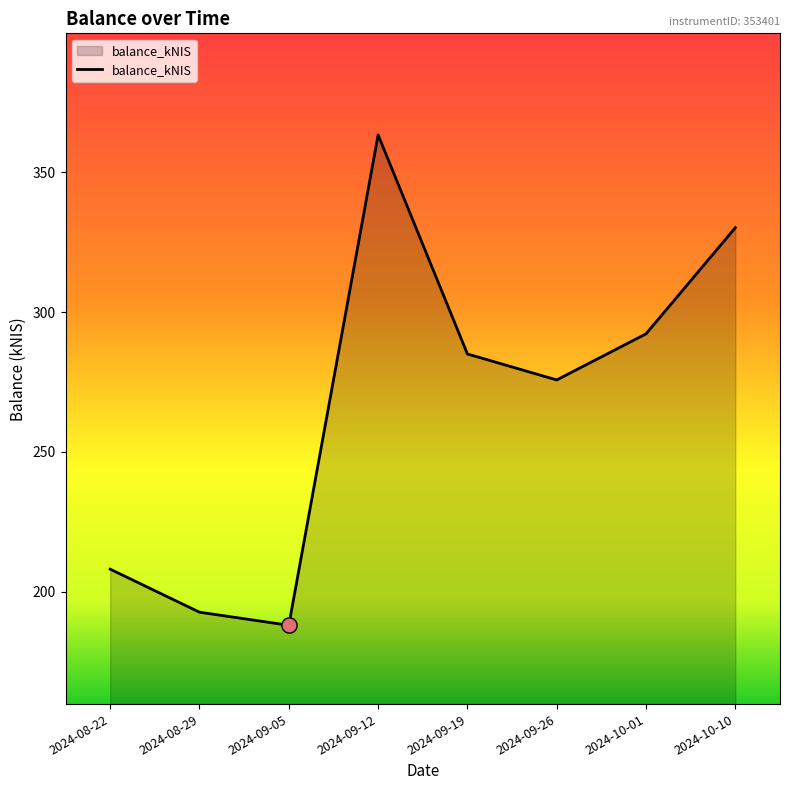

Approximately how many times larger is the value at 2024-10-01 compared to 2024-08-29?

1.5